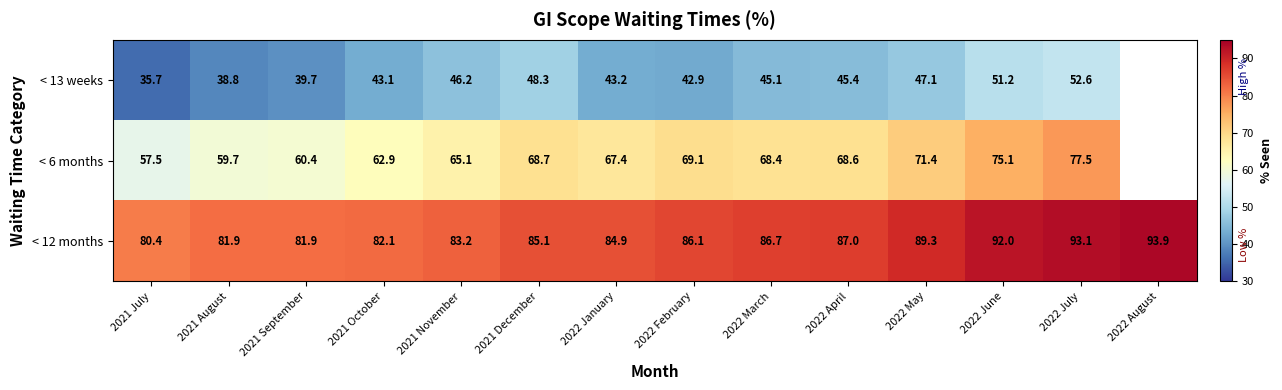

Is the value of < 12 months at 2021 October greater than the value of < 6 months at 2021 October?

Yes